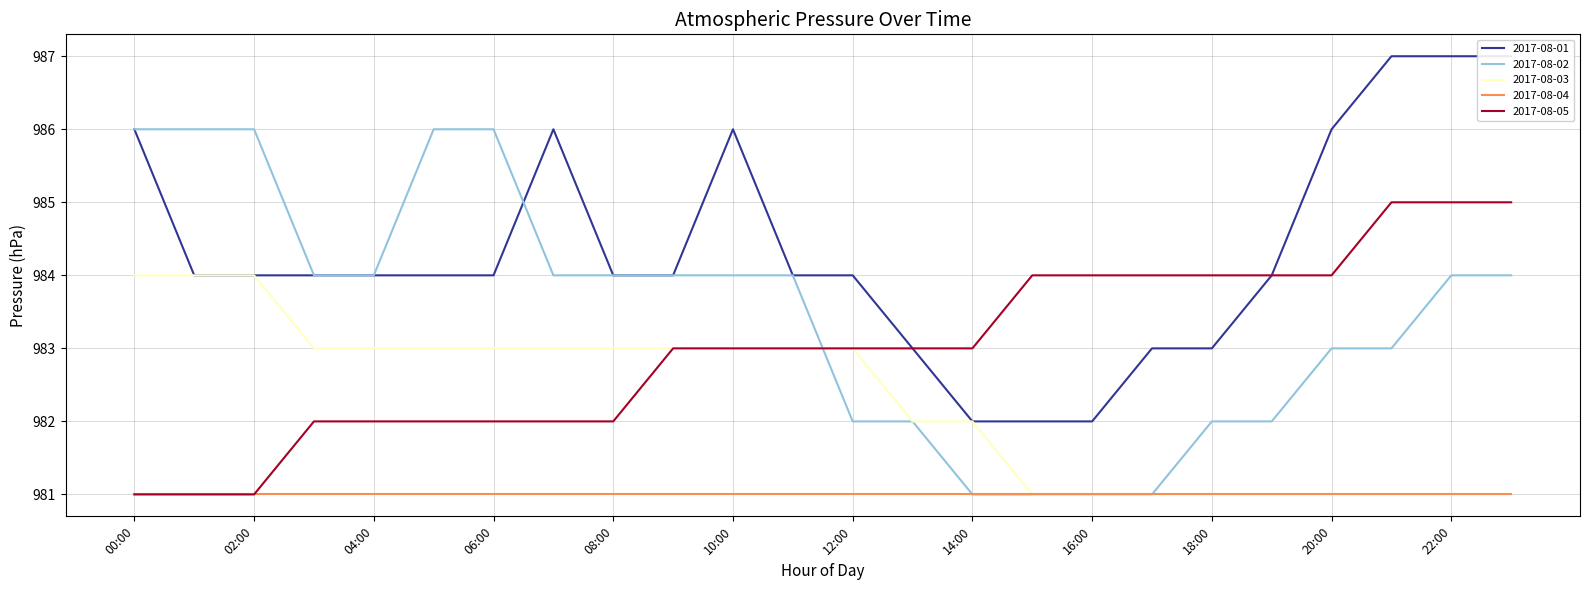

Which series has the largest range (max minus min)?

2017-08-01